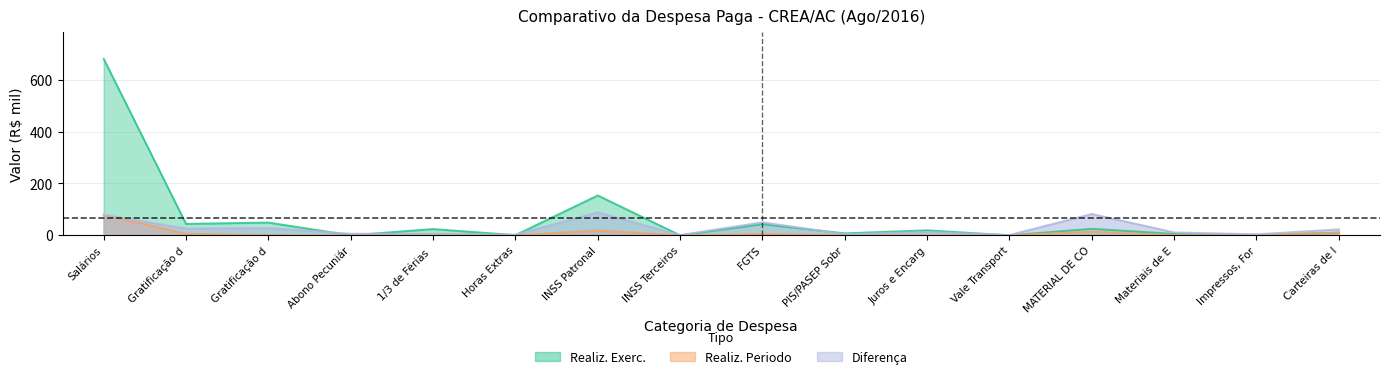

Between INSS Terceiros and FGTS, which series saw the biggest shift?

Diferença